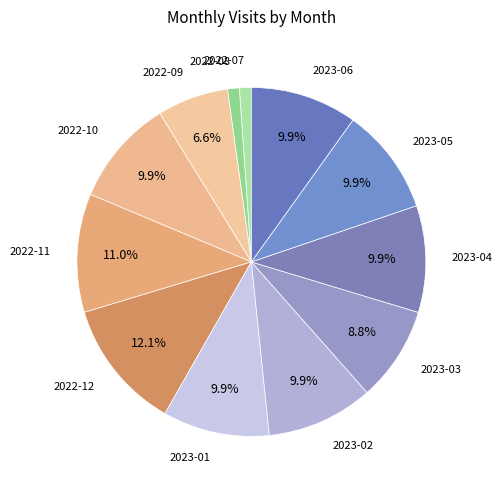

Which slice is the largest?

2022-12